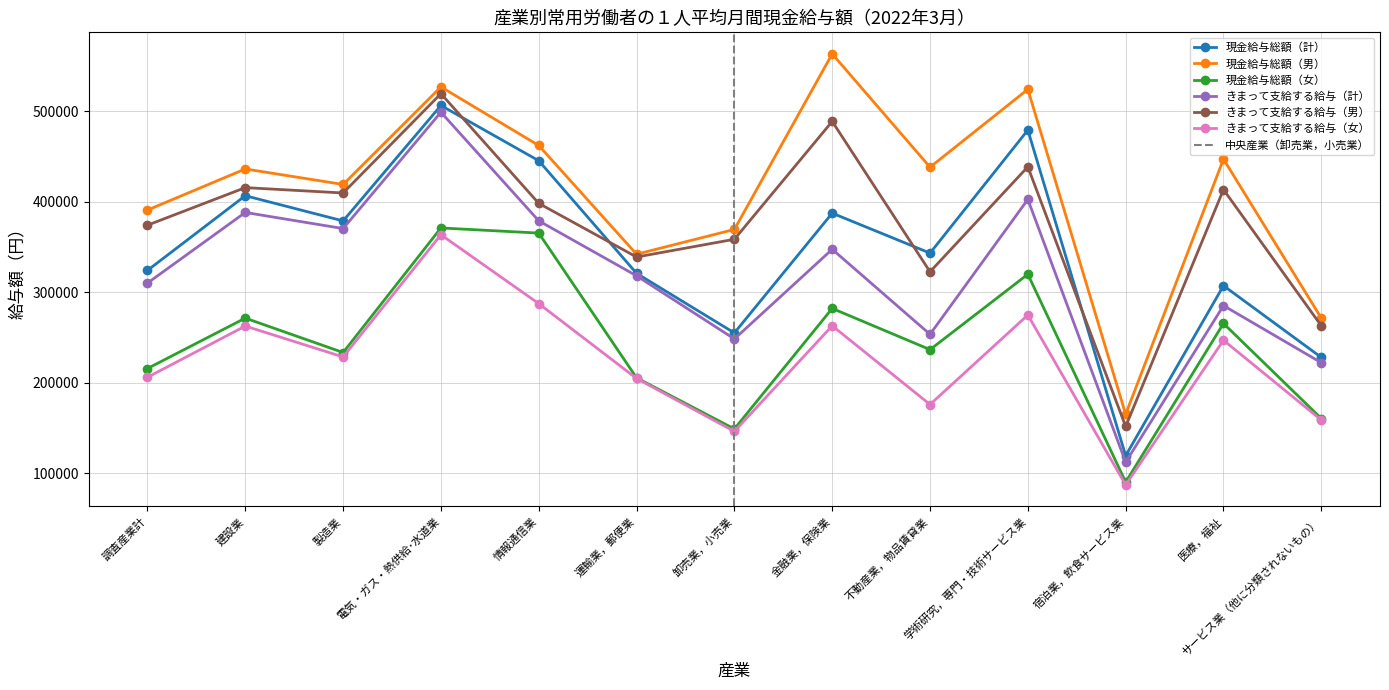

True or false: きまって支給する給与（女） has more than 2 points higher than both neighbors.

True